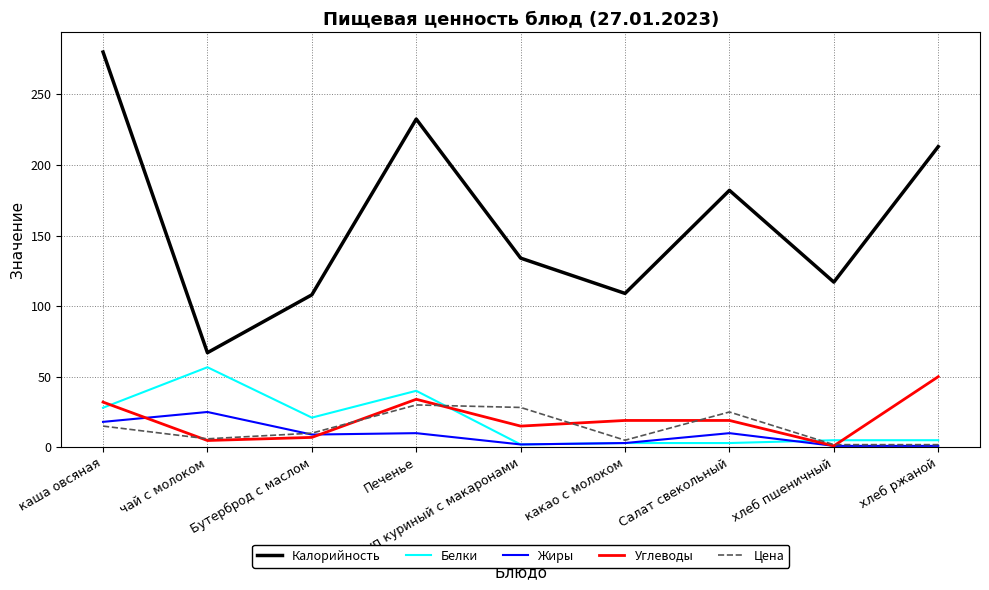

What is the greatest value displayed?

280.0